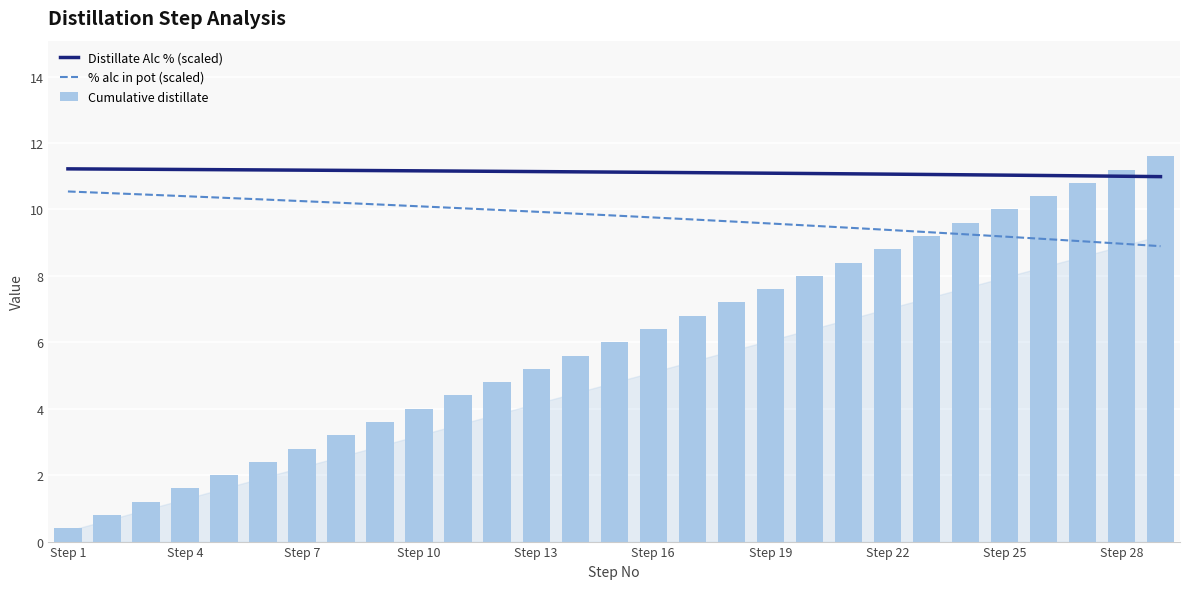

What is the highest value of the % alc in pot (scaled) series?

10.5